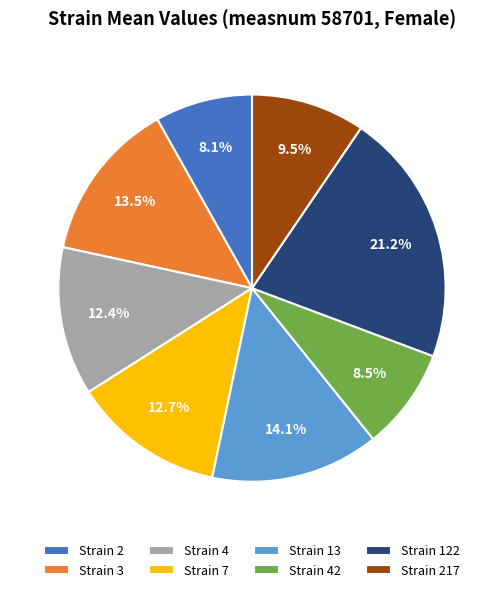

What portion of the pie excludes Strain 42?

91.5%